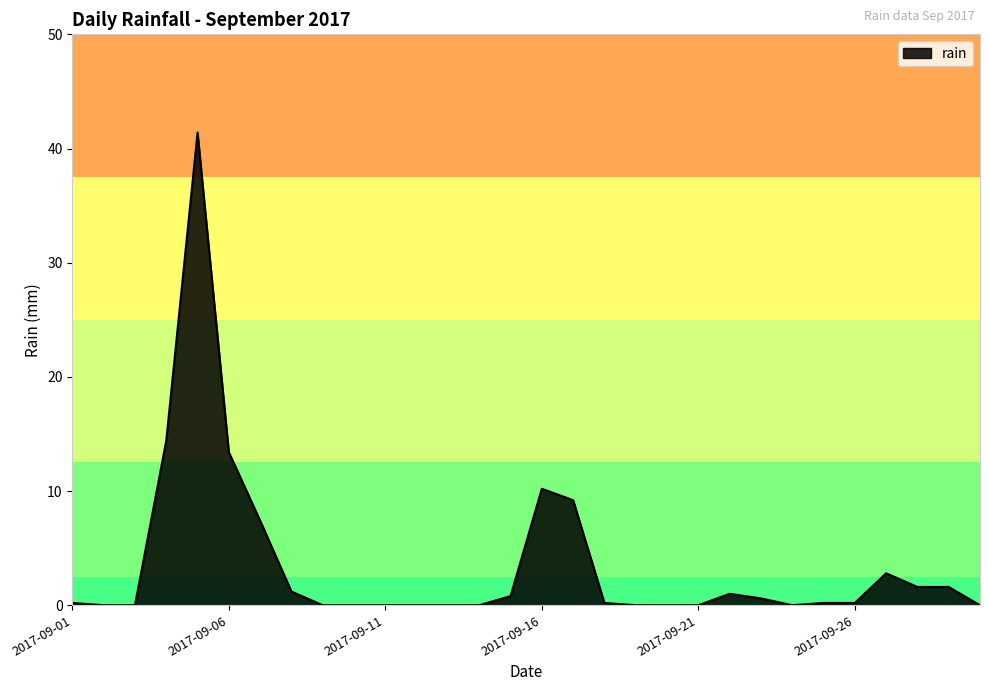

What is the greatest value displayed?

41.4